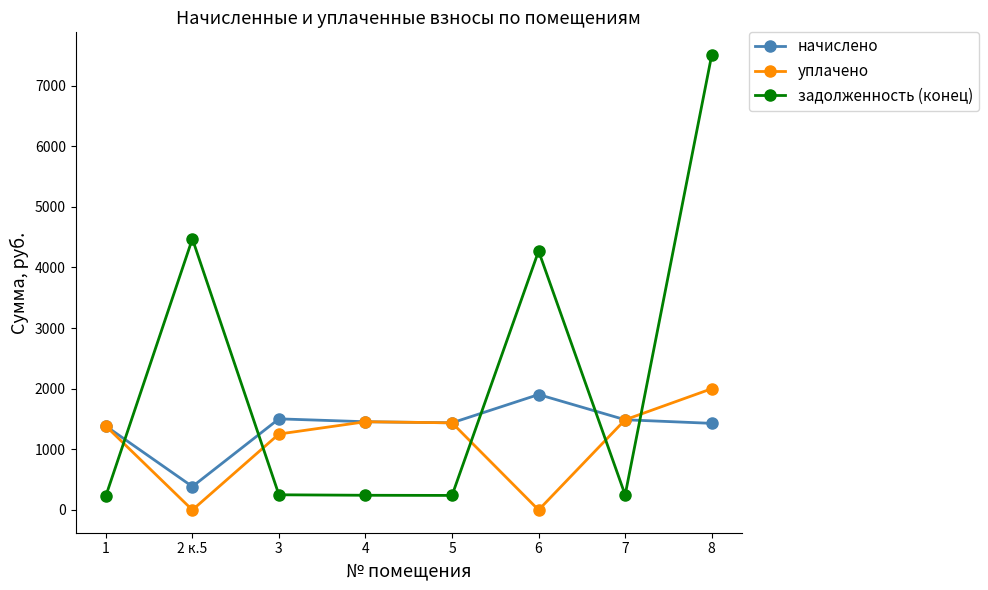

At which label is уплачено closest to 1000?

3